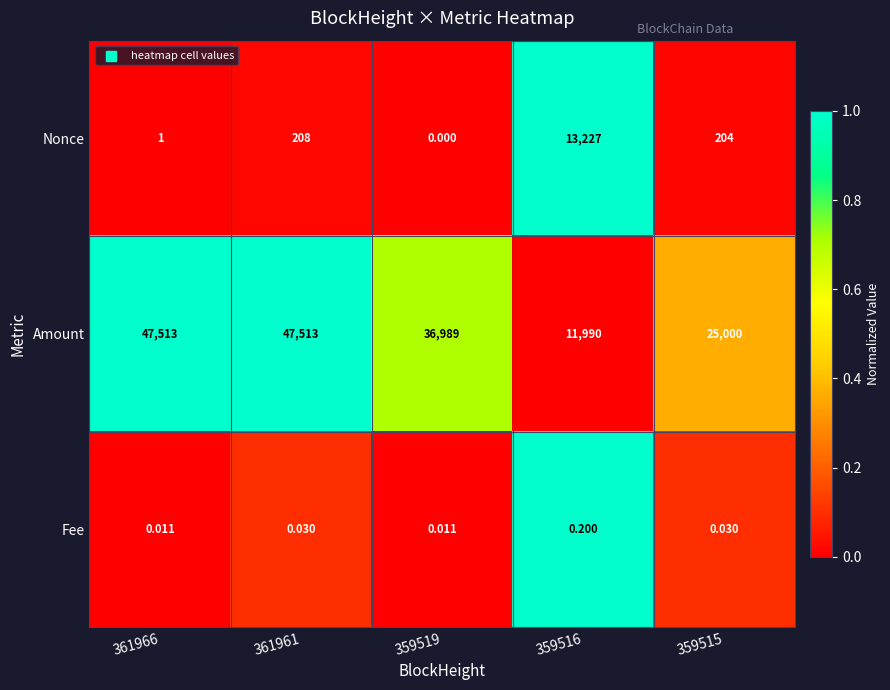

List the series in order of their peak value, lowest first.

Fee, Nonce, Amount